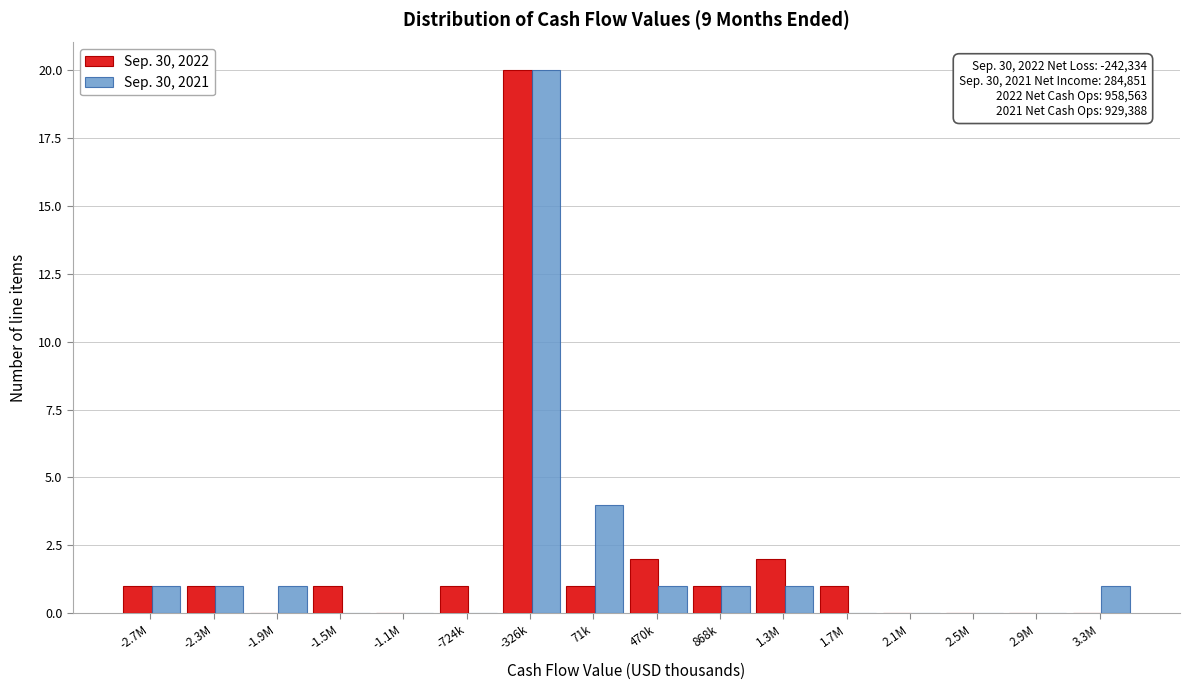

The value of Sep. 30, 2021 at -1.9M is 1. True or false?

True